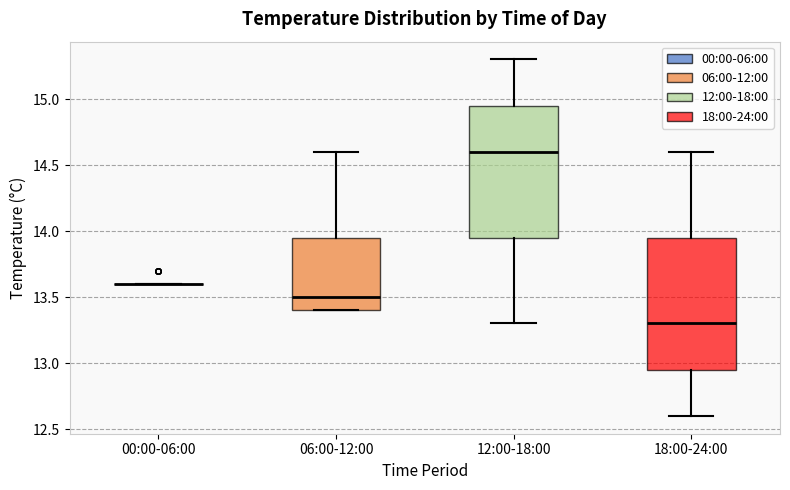

Where is the upper edge of the box for 18:00-24:00 on the y-axis? The values are not printed on the chart, so give them approximately, as read against the axis.

13.95